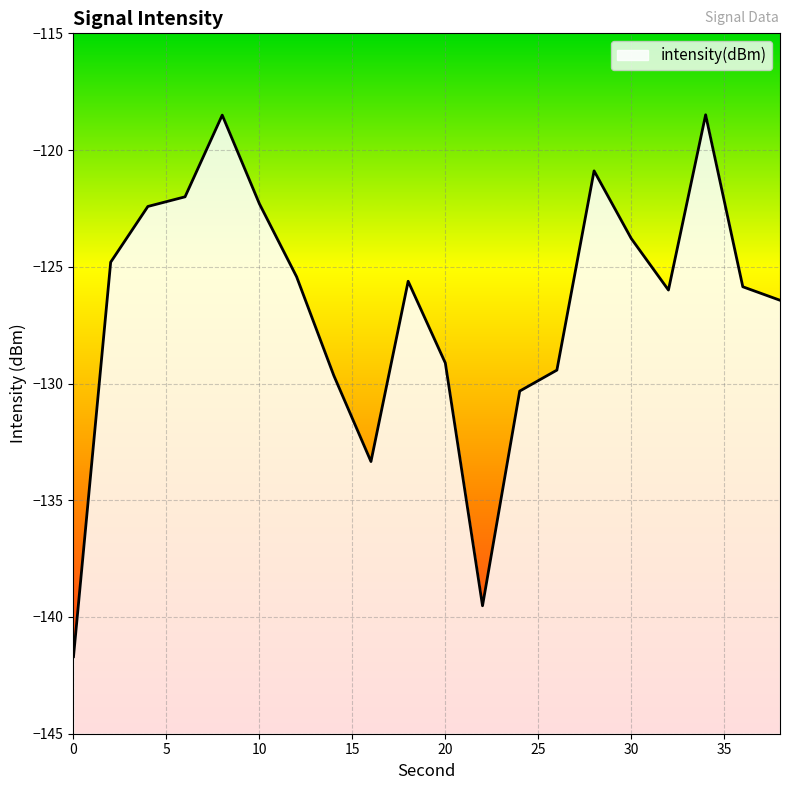

What is the difference between the second highest and second lowest values?

21.0